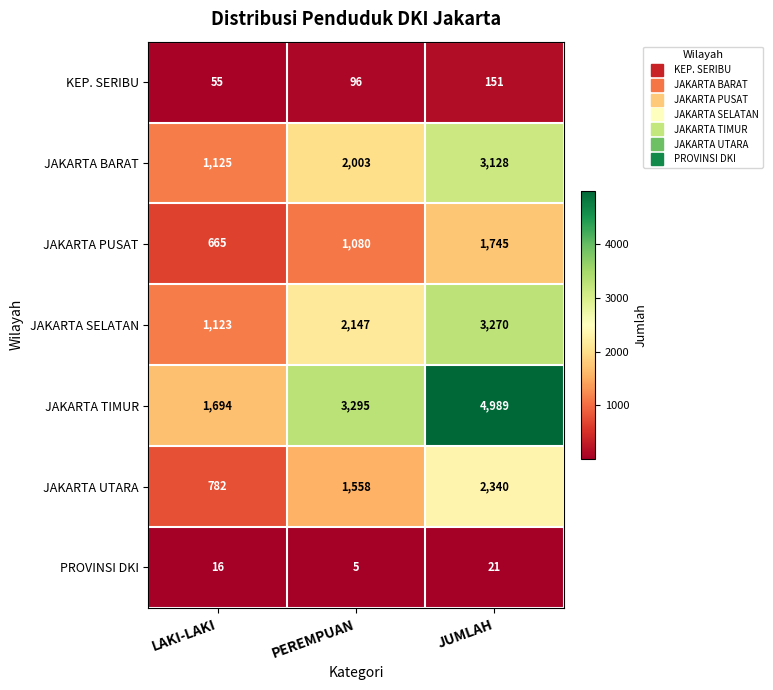

Is it true that JAKARTA BARAT equals 1671 at LAKI-LAKI?

False